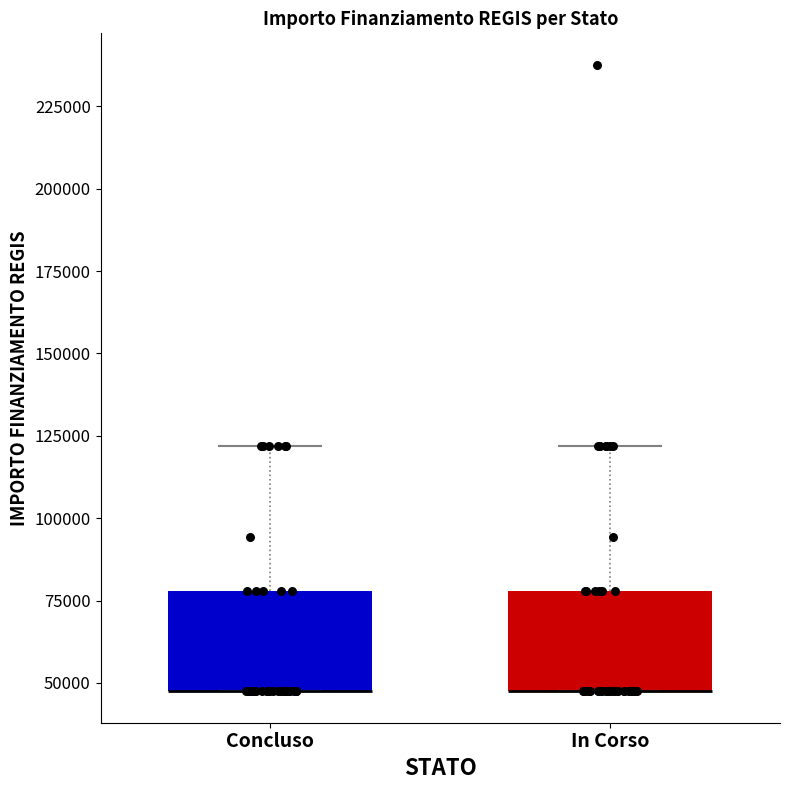

Where does the upper whisker of the box for In Corso end on the y-axis? The values are not printed on the chart, so give them approximately, as read against the axis.

120000